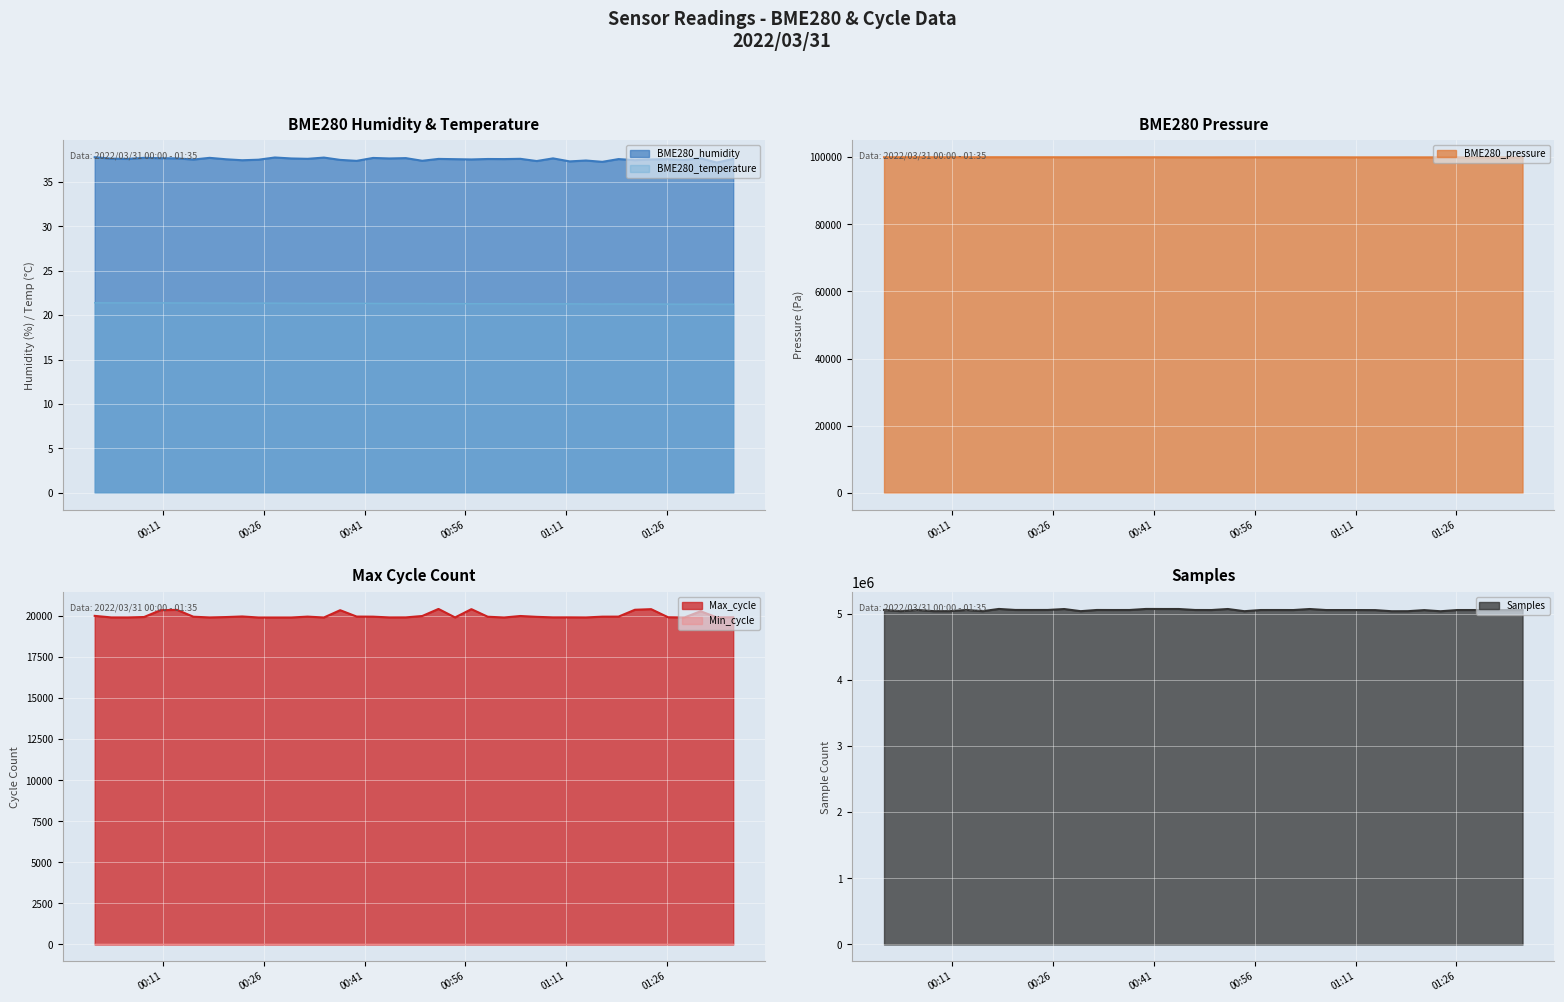

What is the minimum value for BME280_humidity?

37.2